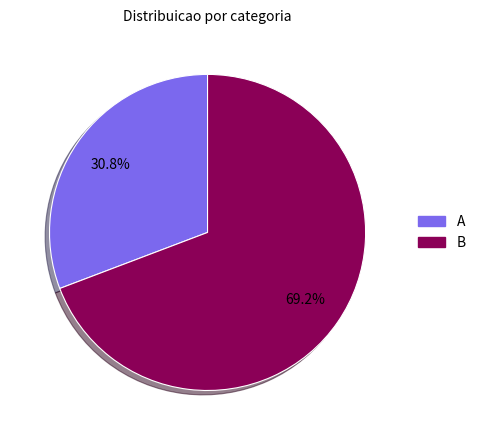

The A slice represents 44% of the pie. True or false?

False